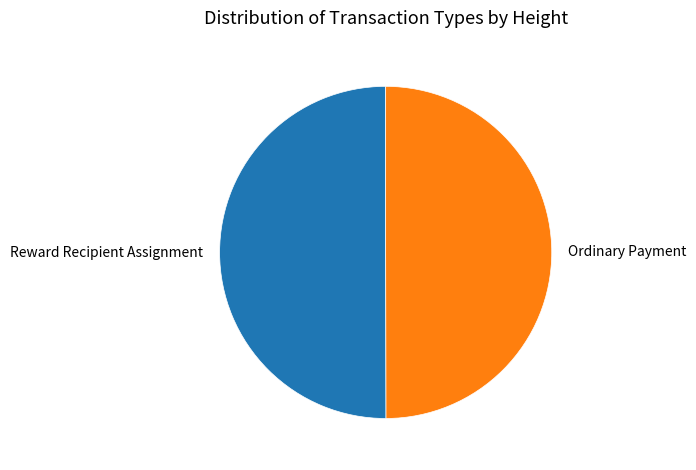

What is the ratio of the value at Ordinary Payment to the value at Reward Recipient Assignment?

1.0